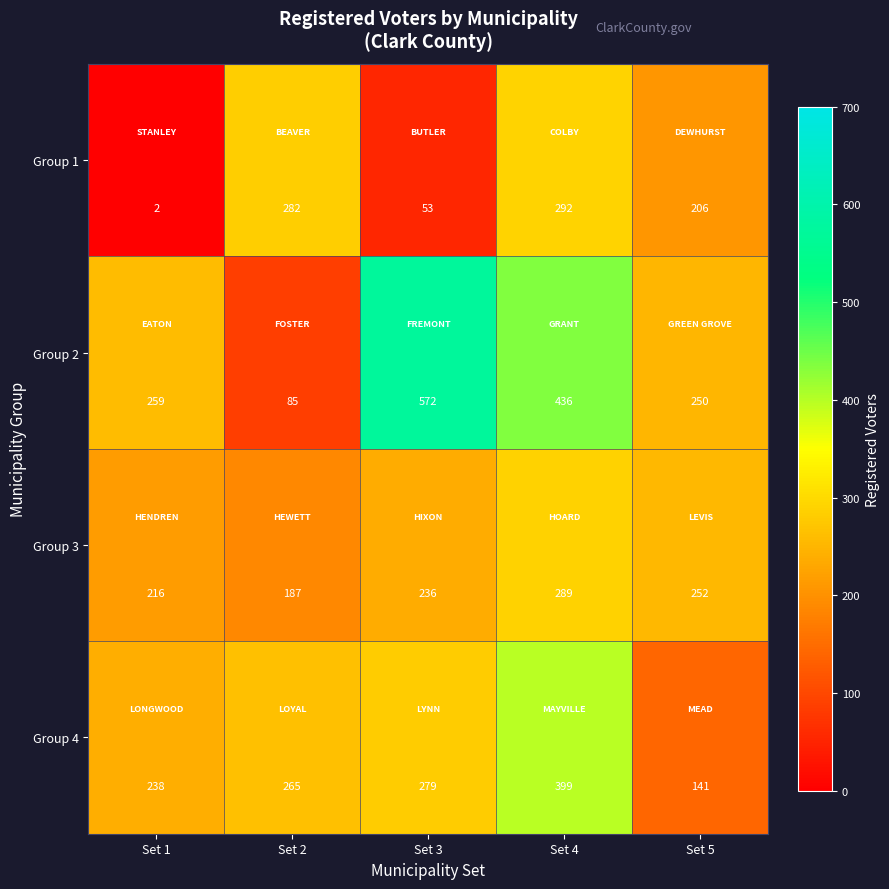

Which label corresponds to the largest value in the chart?

Set 3